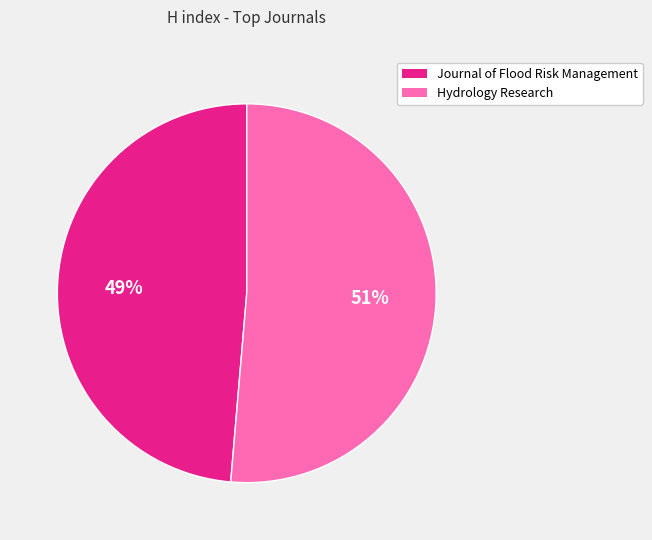

Between Hydrology Research and Journal of Flood Risk Management, which is larger?

Hydrology Research